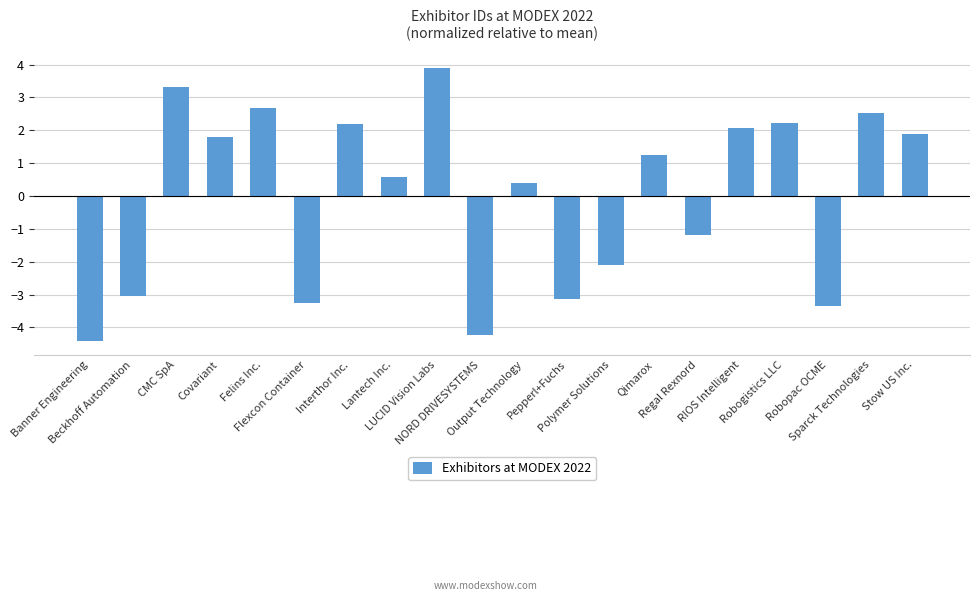

What is the minimum value shown in the chart?

-4.4